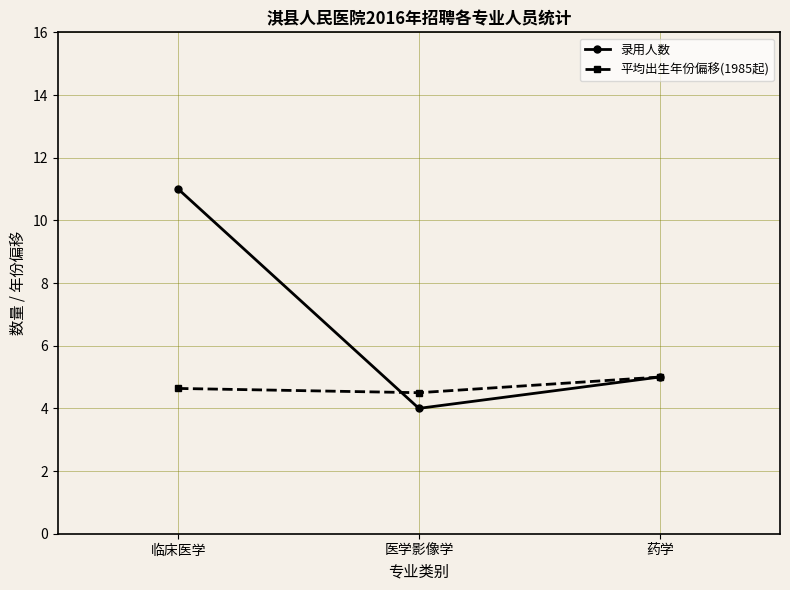

At which category is the sum across all series the highest?

临床医学